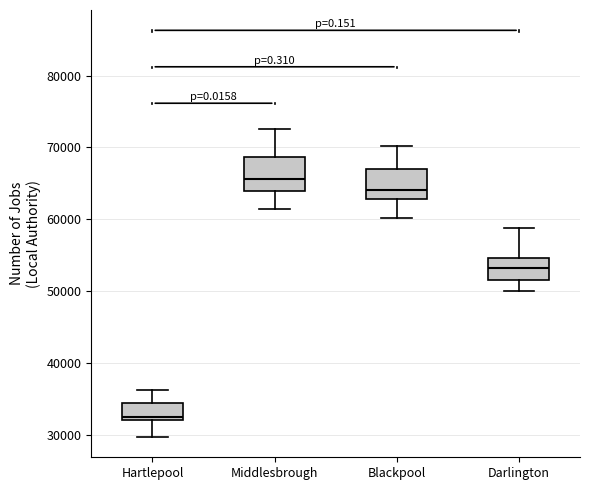

Reading left to right, transcribe this box plot: for each box, give where its median line is, the range the box spans, and where its two whiskers end, as read against the y-axis. The values are not printed on the chart, so give them approximately, as read against the axis.

Hartlepool: median 33000, box 32000 to 34000, whiskers 30000 to 36000
Middlesbrough: median 66000, box 64000 to 69000, whiskers 61000 to 73000
Blackpool: median 64000, box 63000 to 67000, whiskers 60000 to 70000
Darlington: median 53000, box 52000 to 55000, whiskers 50000 to 59000